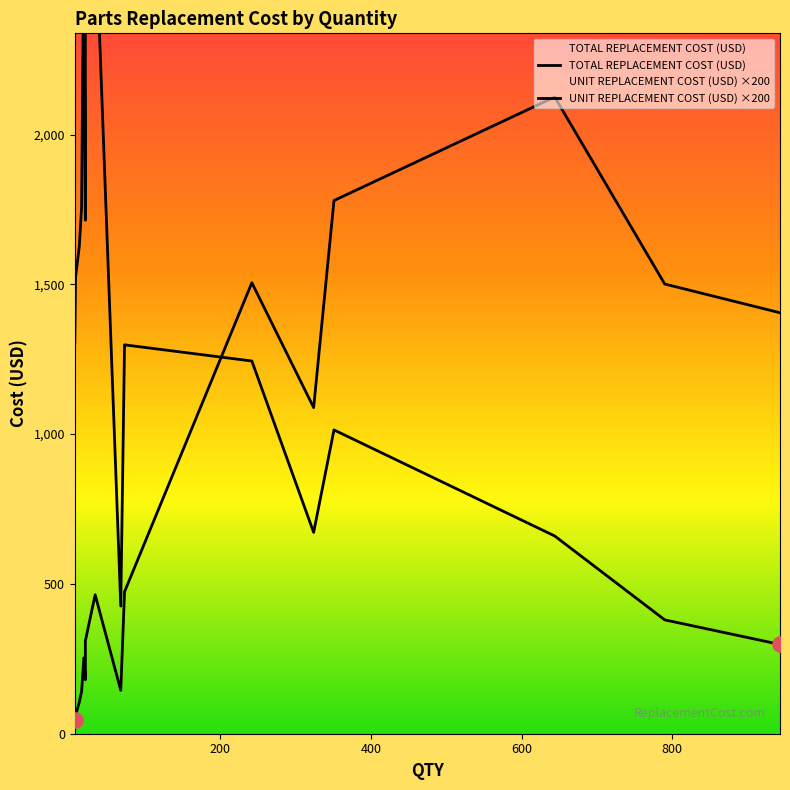

Which series has the widest spread of Y values?

TOTAL REPLACEMENT COST (USD)